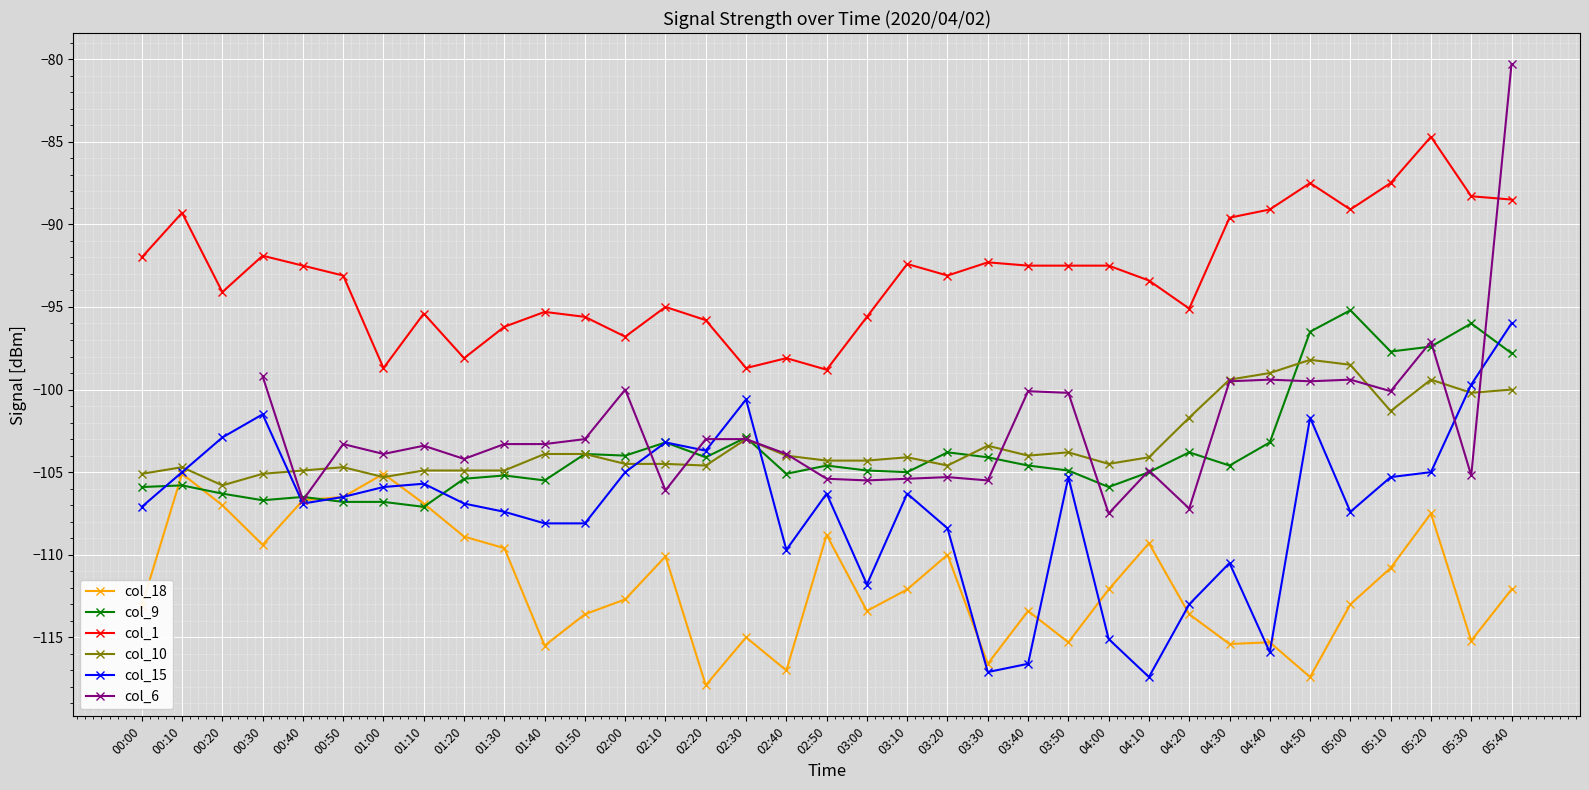

The col_15 series shows -115.1 at 04:00. True or false?

True